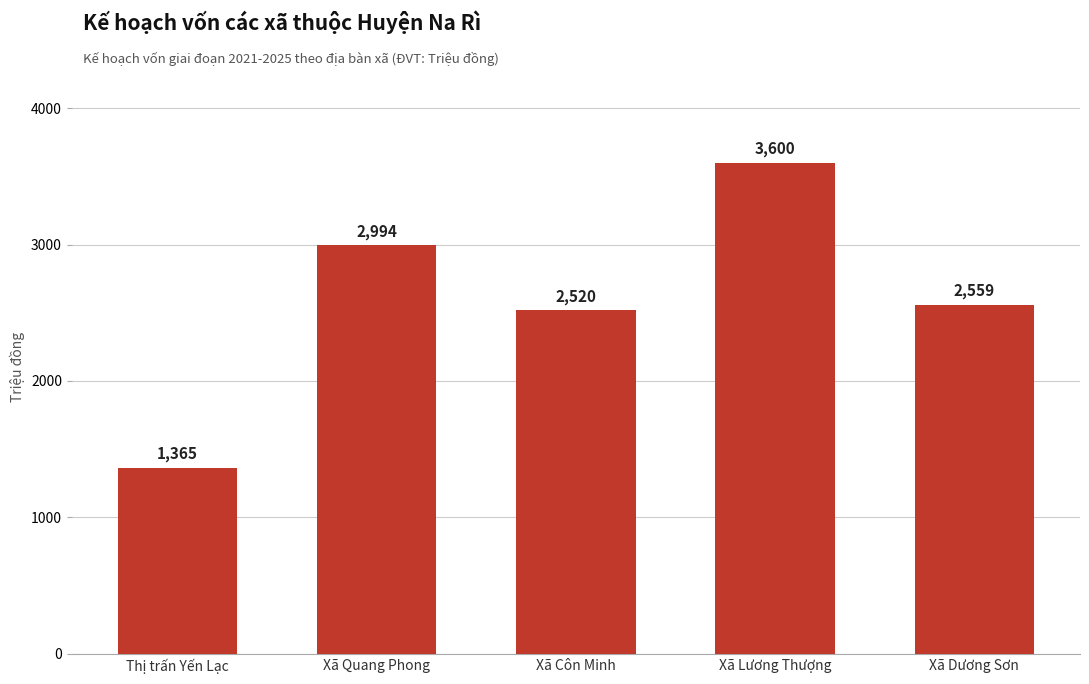

What position from the right is Xã Dương Sơn?

1